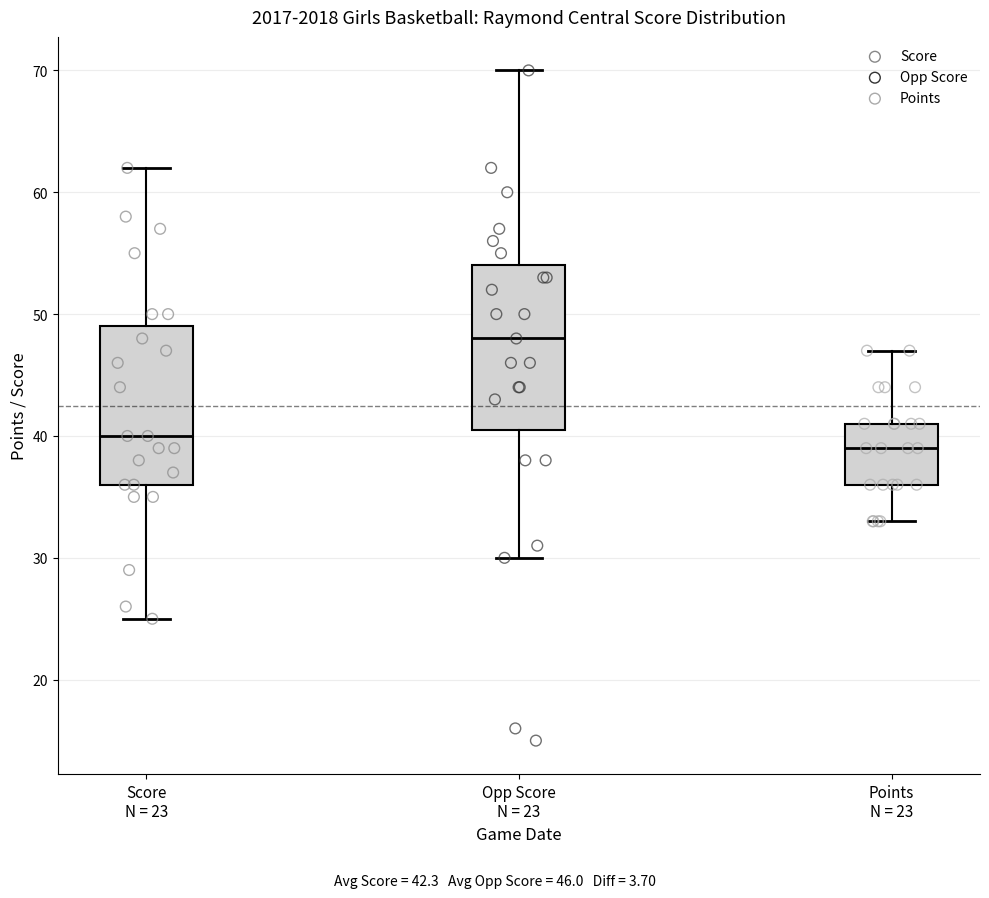

Which box's median line is the highest?

Opp Score N = 23